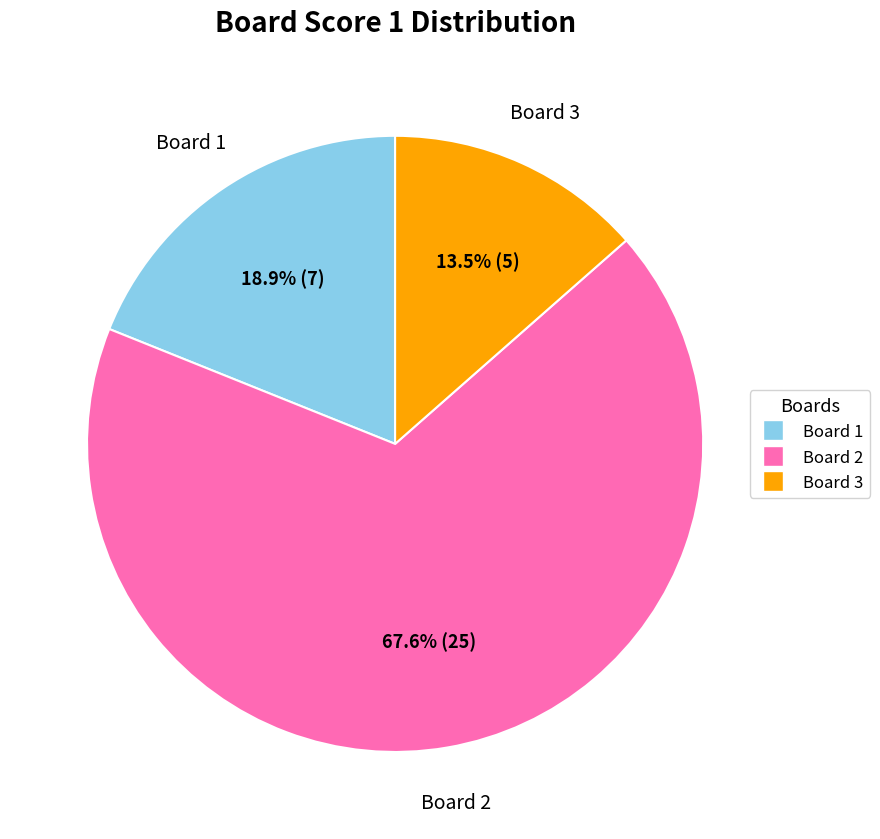

How many segments does this pie chart have?

3